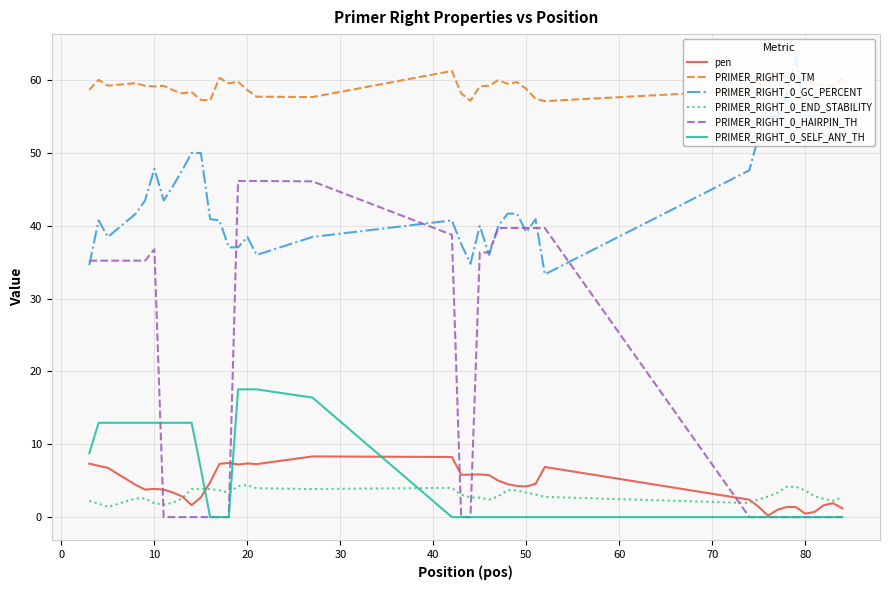

True or false: PRIMER_RIGHT_0_TM and PRIMER_RIGHT_0_END_STABILITY cross at least once.

False